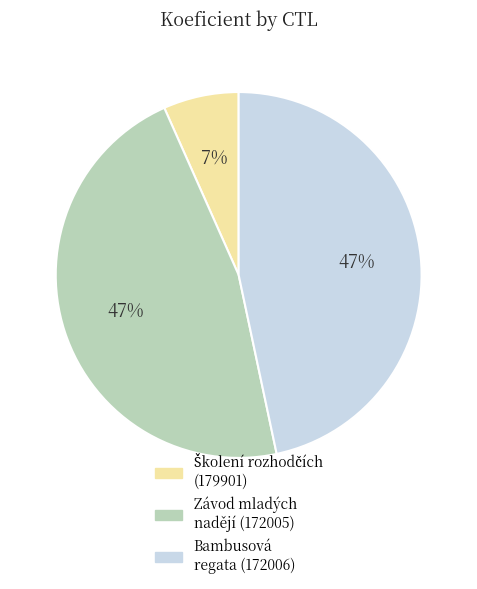

Is there any slice that represents more than half of the pie?

No